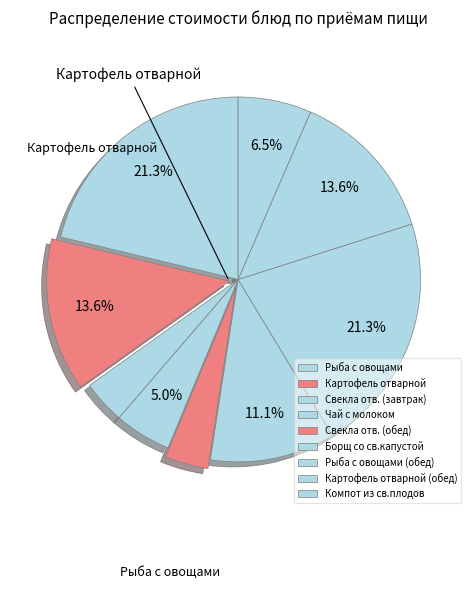

Rank the categories by value from lowest to highest.

Свекла отв. (завтрак), Свекла отв. (обед), Чай с молоком, Компот из св.плодов, Борщ со св.капустой, Картофель отварной, Картофель отварной (обед), Рыба с овощами, Рыба с овощами (обед)